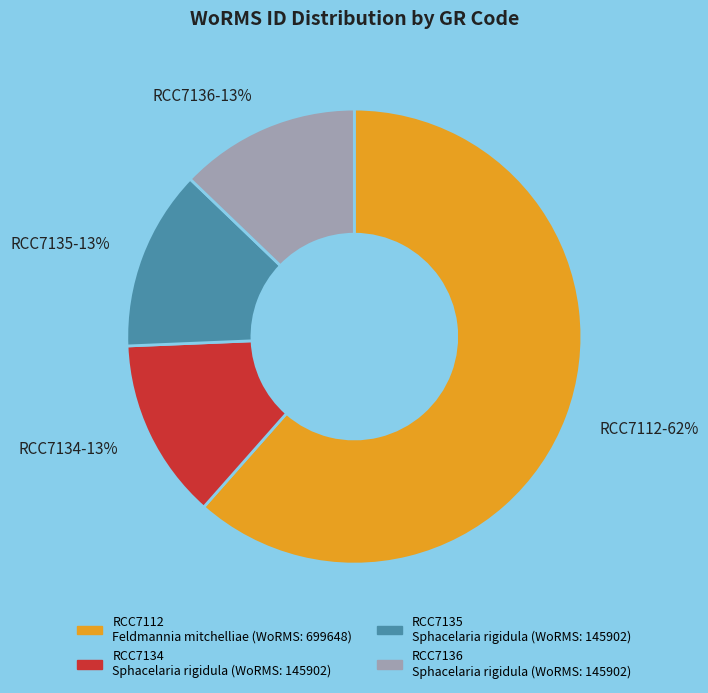

Does any single category account for the majority?

Yes